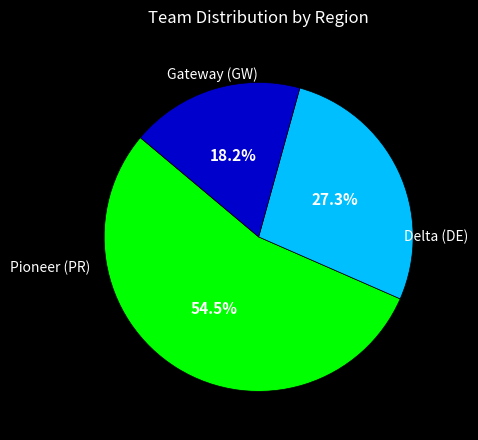

Count the number of slices in the pie.

3